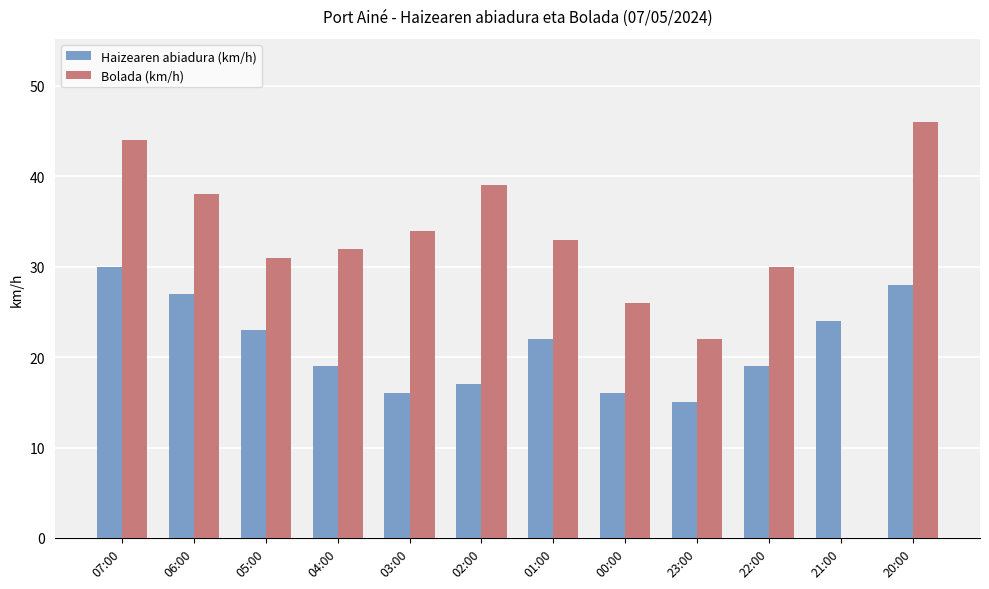

Which series has the widest spread of values?

Bolada (km/h)